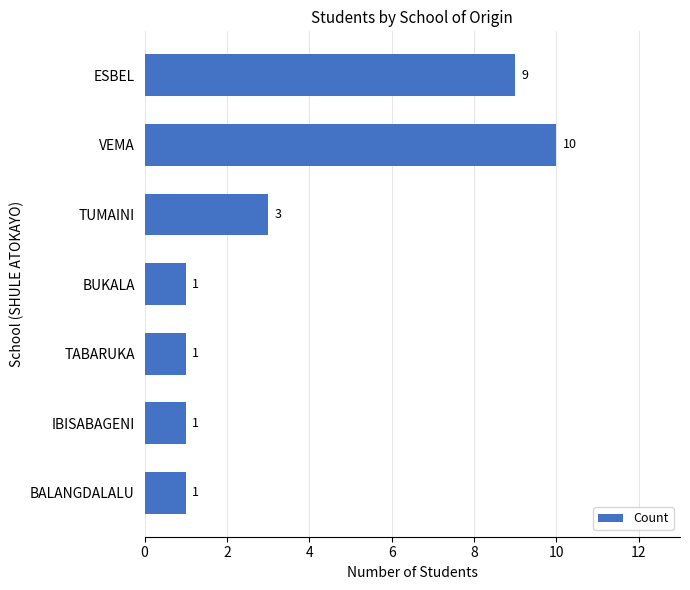

Does the chart contain any negative values?

No